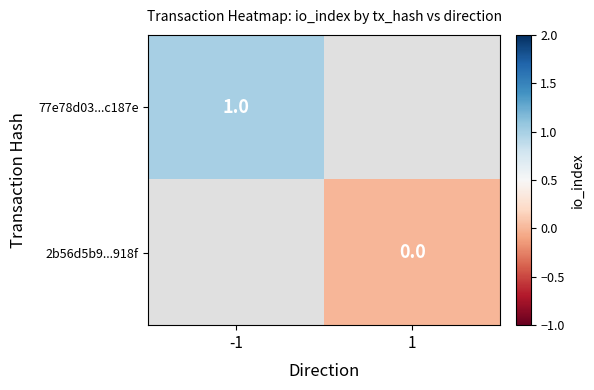

Is the value of 2b56d5b9...918f at 1 greater than the value of 77e78d03...c187e at -1?

No